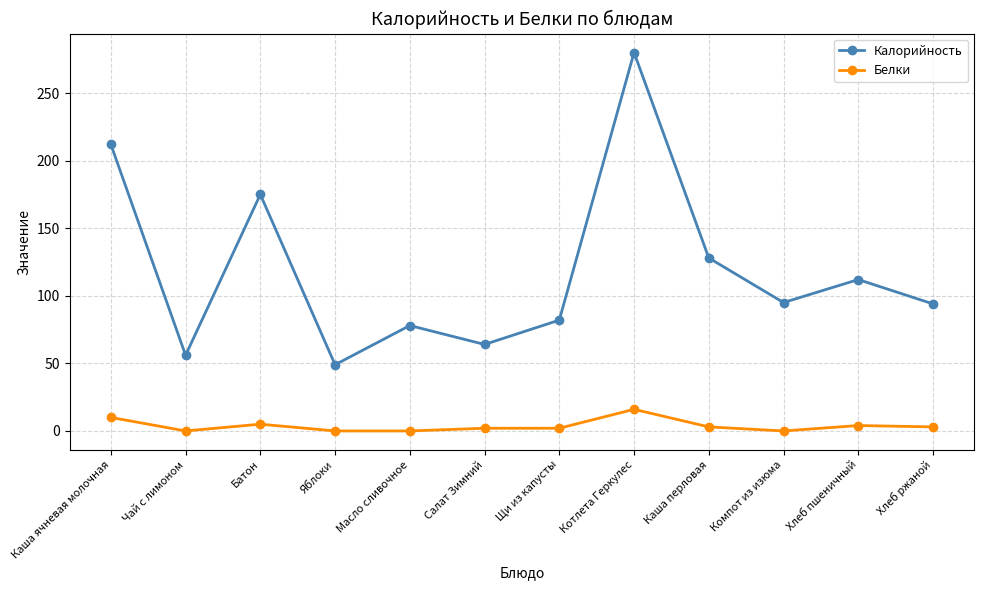

What are all the series names shown in the legend?

Калорийность, Белки